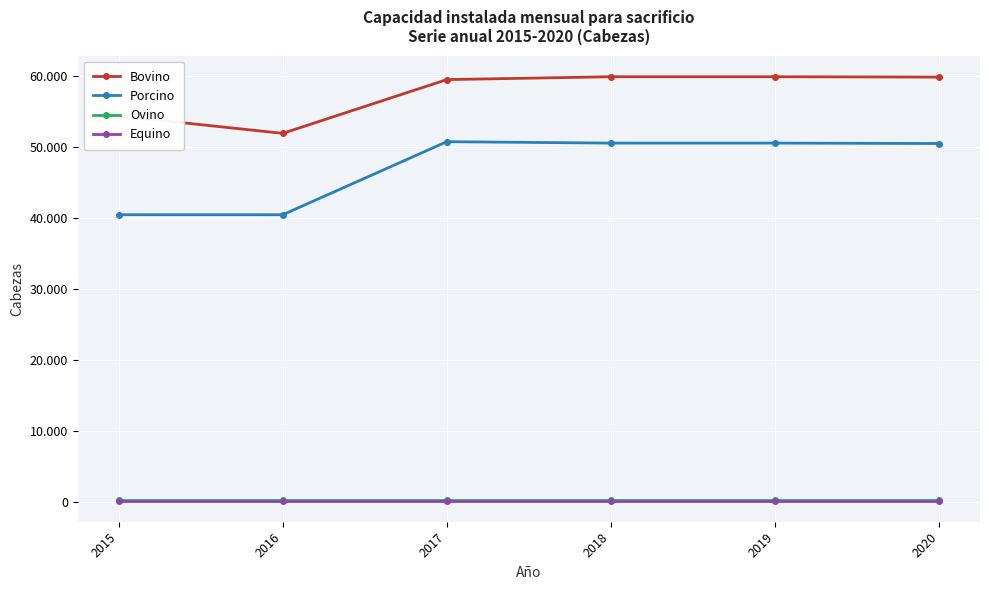

At which category does Bovino reach its first local valley?

2016